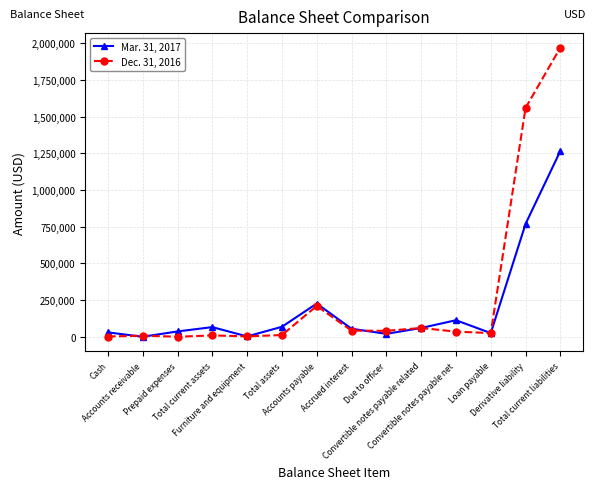

Rank the series by their maximum value, from highest to lowest.

Dec. 31, 2016, Mar. 31, 2017